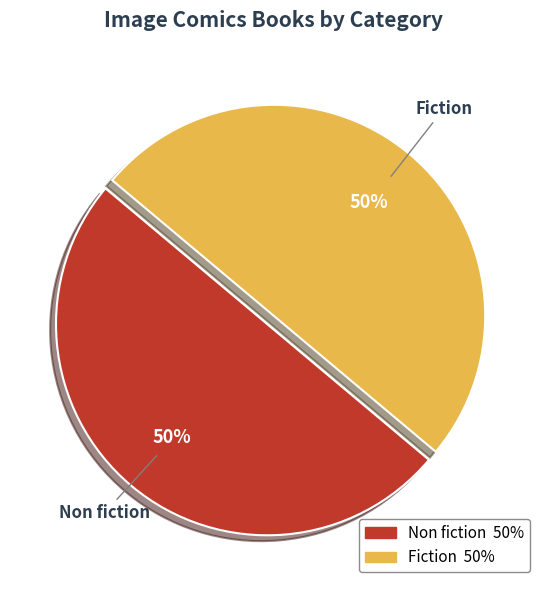

Approximately how many times larger is the value at Fiction compared to Non fiction?

1.0